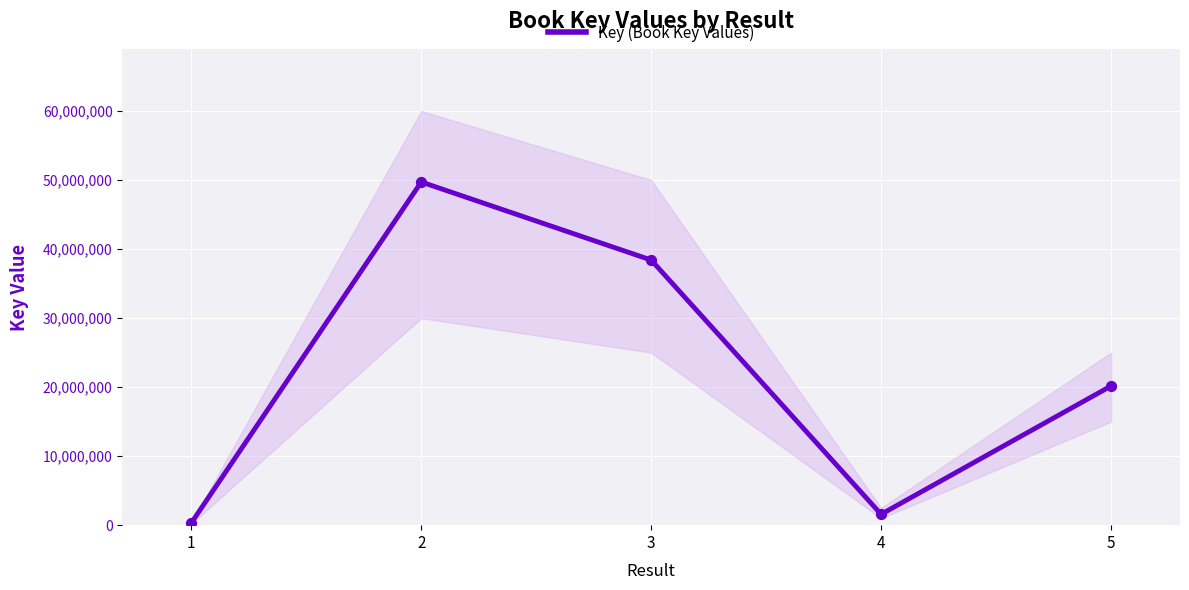

Approximately how many times larger is the value at 3 compared to 1?

118.1